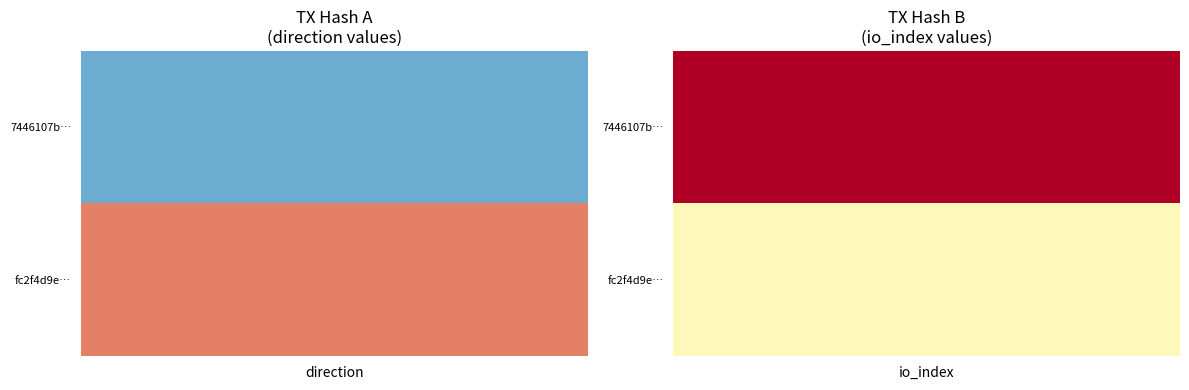

The 7446107b63fe3e847c39c459c5f3855986dee2b series shows 517 at io_index. True or false?

False